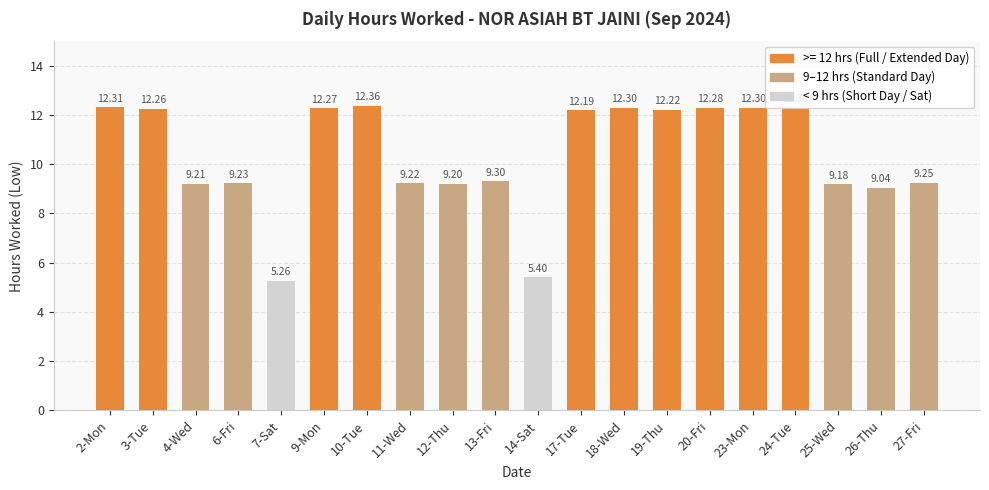

What is the change in value from 7-Sat to 19-Thu?

+7.0